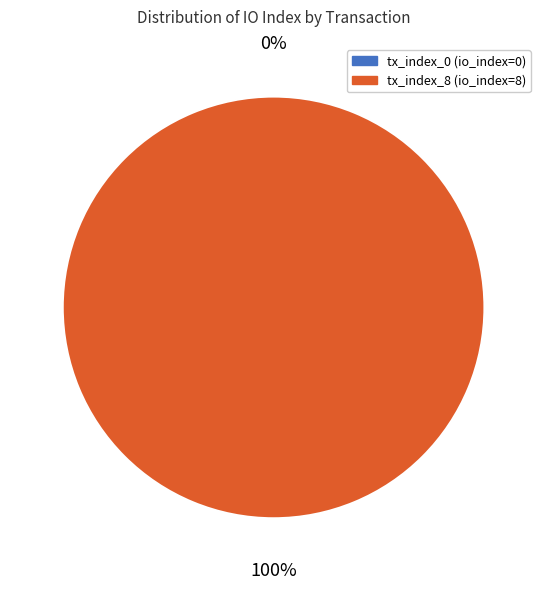

What is the change in value from tx_index_0 to tx_index_8?

+8